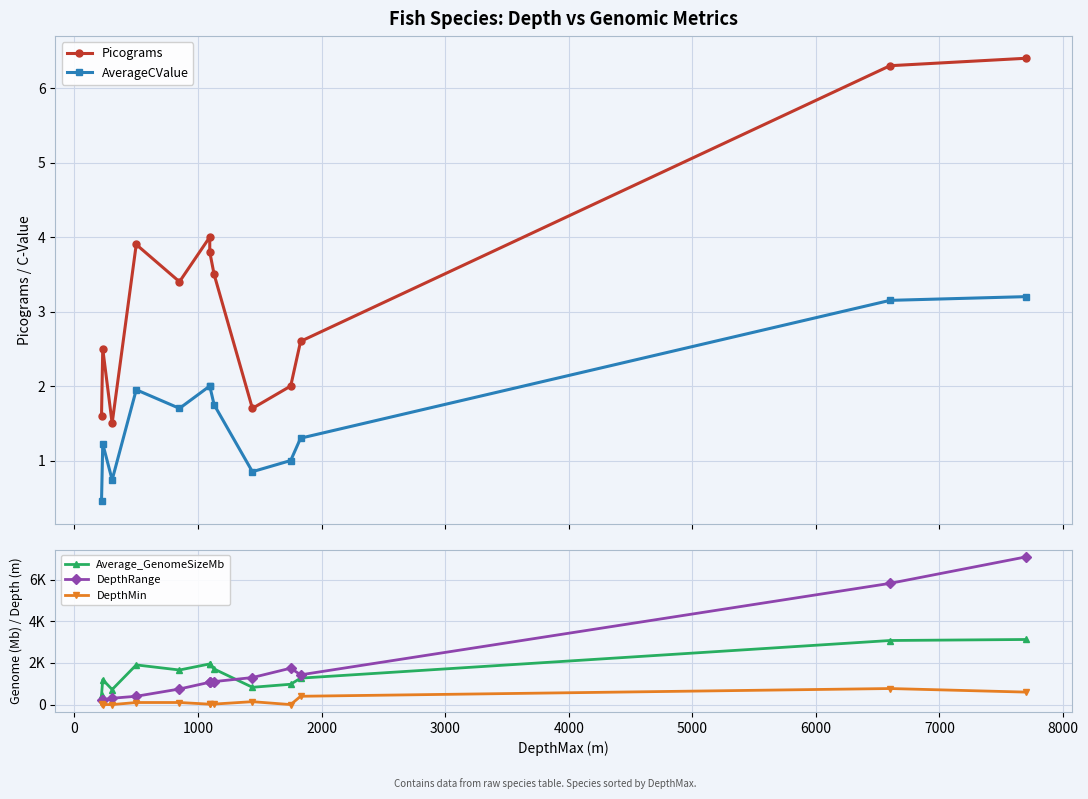

How many interior local peaks does the Picograms series have?

3